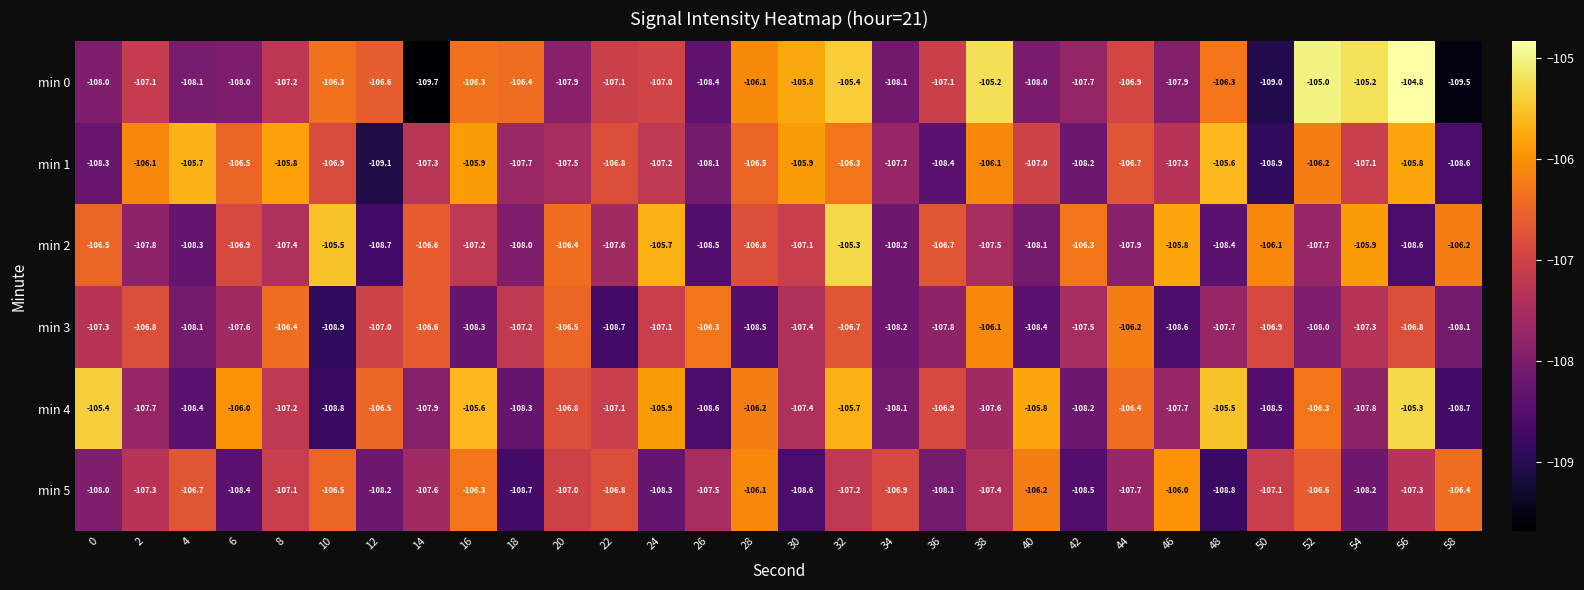

At how many categories does at least one series exceed -107?

30